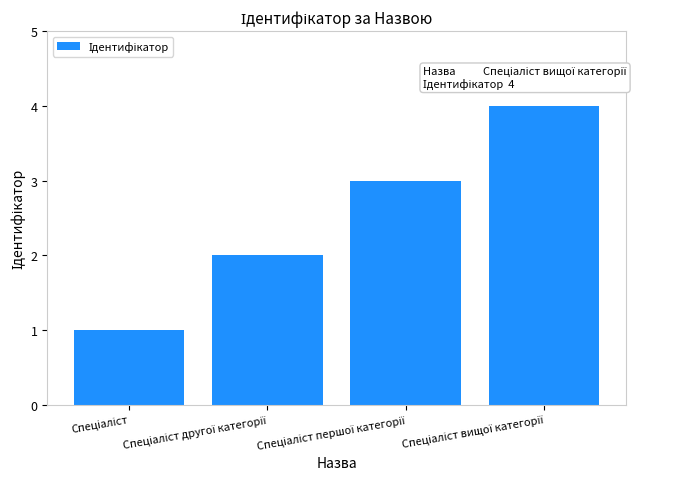

What is the greatest value displayed?

4